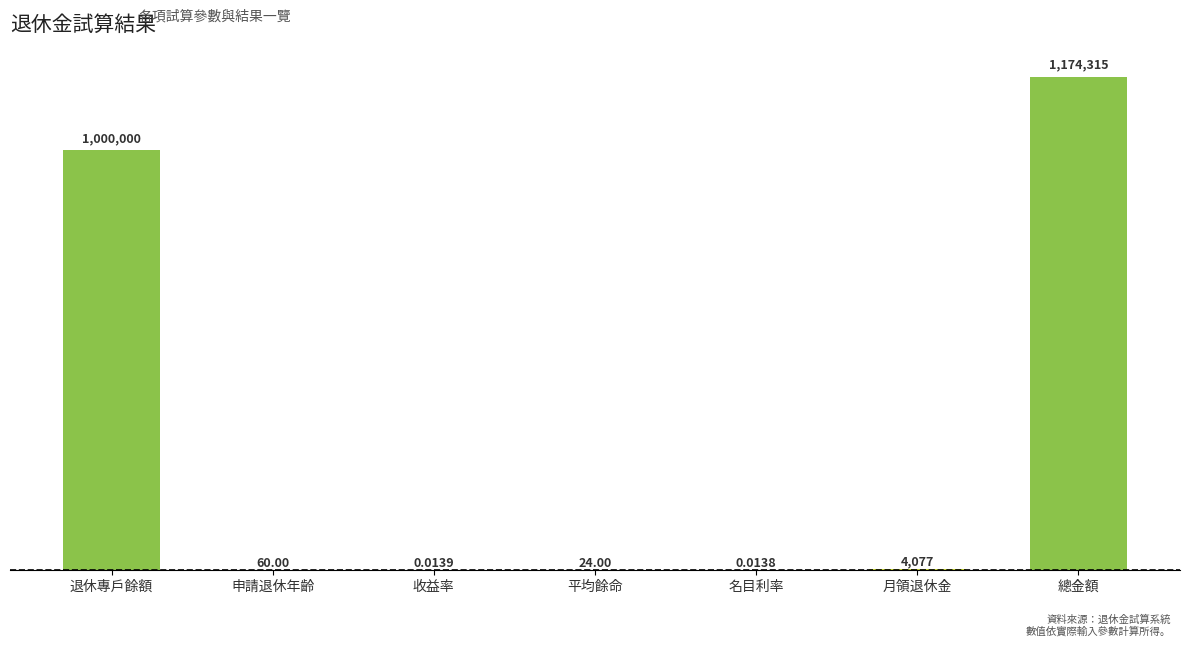

What is the label of the 1st bar from the left?

退休專戶餘額